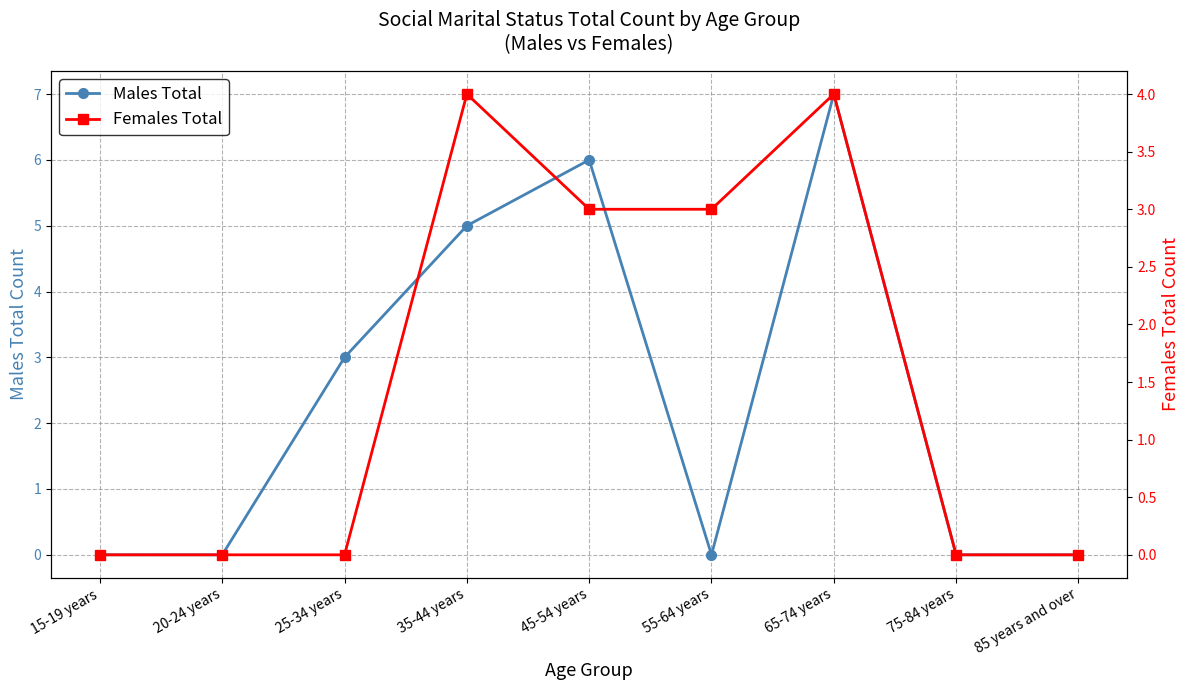

The Males Total series shows 7 at 65-74 years. True or false?

True